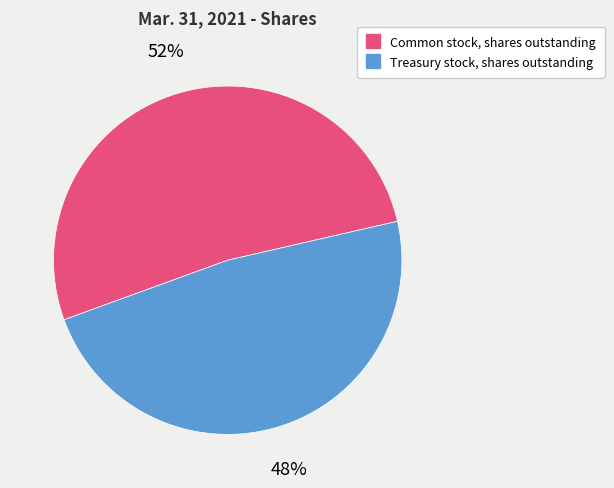

Is it true that Treasury stock, shares outstanding is 36% of the pie?

False